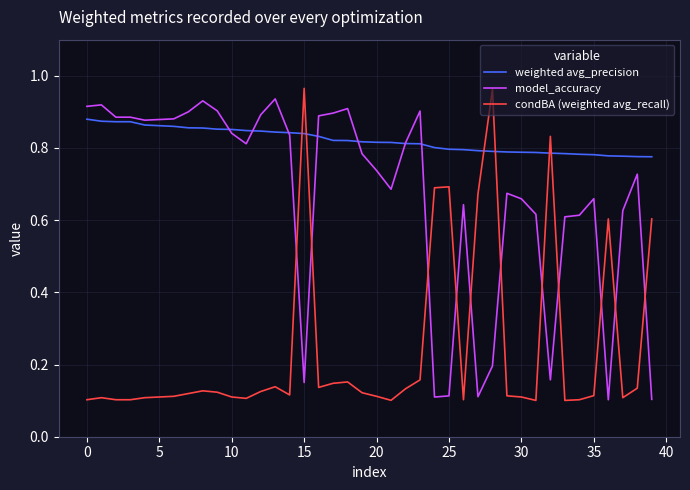

Rank the series by their average value, from highest to lowest.

weighted avg_precision, model_accuracy, condBA (weighted avg_recall)